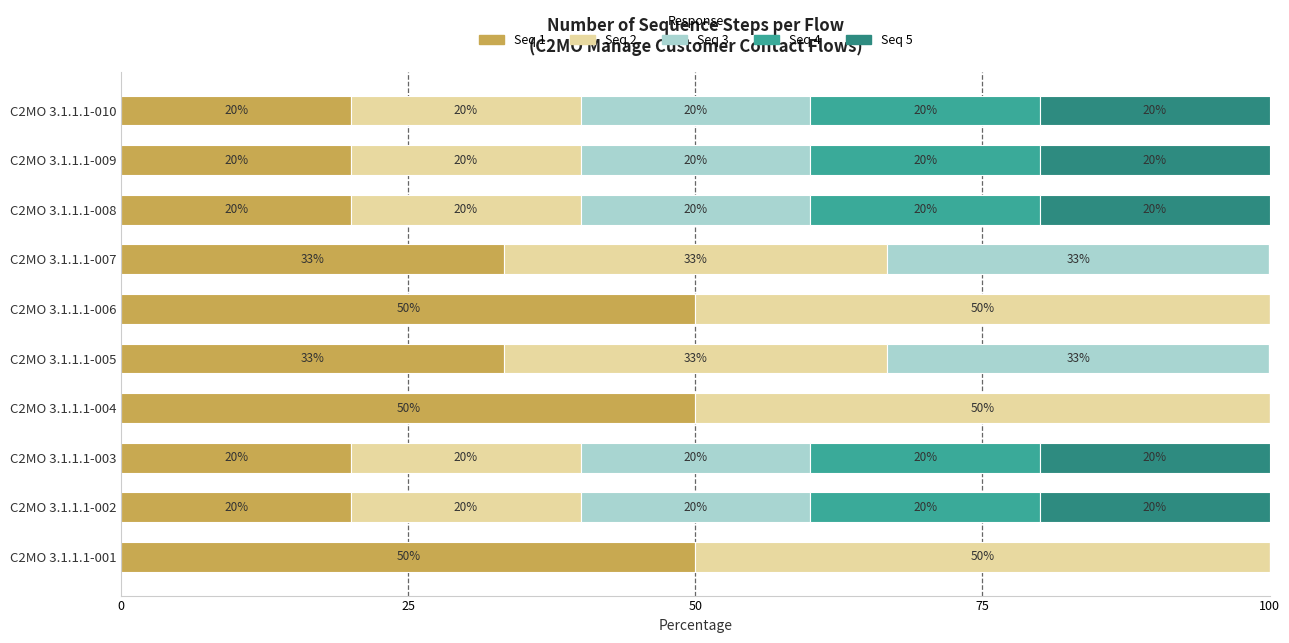

What is the total value across all series at C2MO 3.1.1.1-008?

100.0